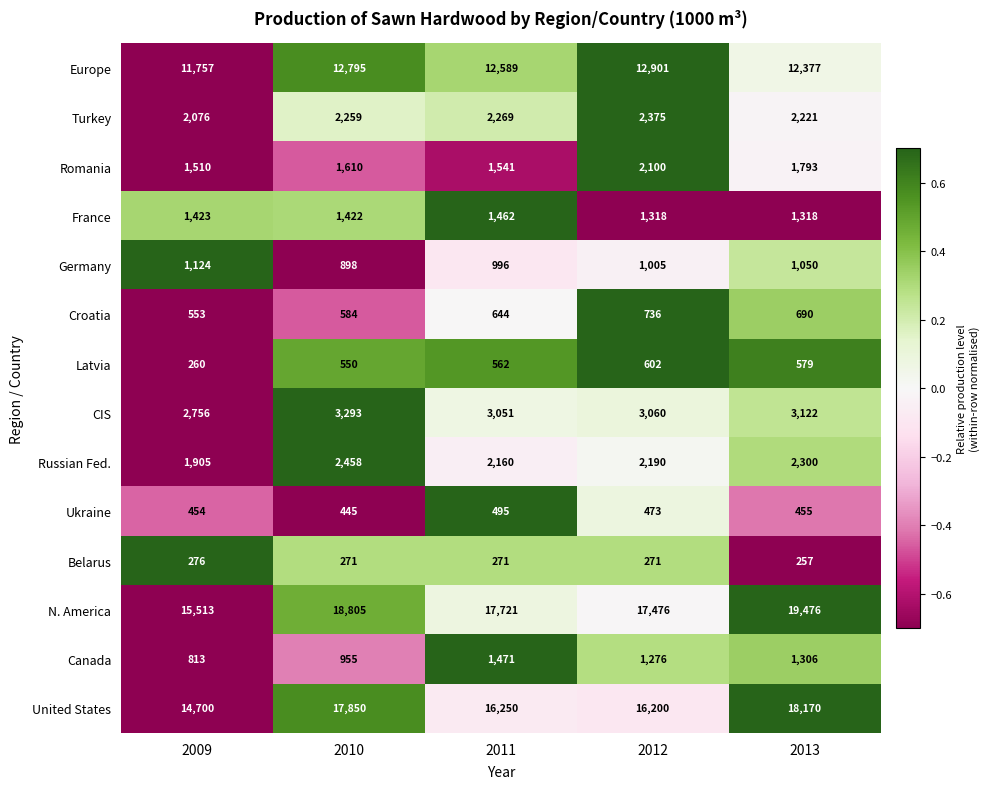

How many distinct data groups are displayed?

14